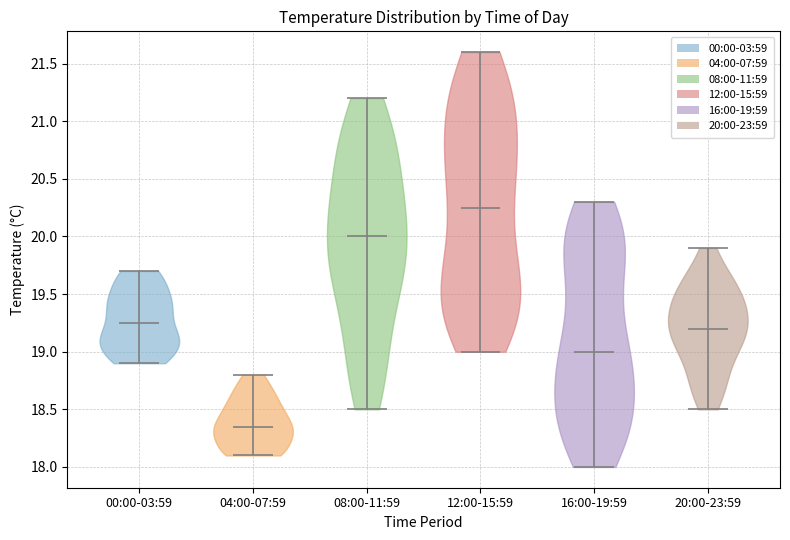

Which violin has the highest median line?

12:00-15:59